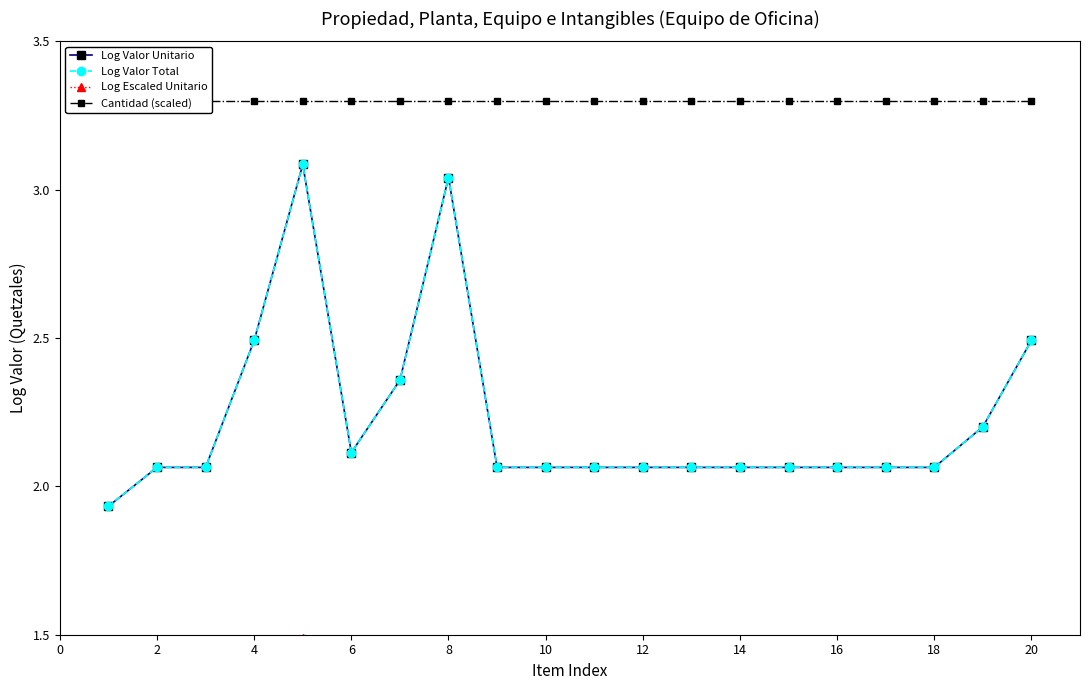

Reading left to right, extract all data points from this chart.

Log Valor Unitario: 1.9	2.1	2.1	2.5	3.1	2.1	2.4	3.0	2.1	2.1	2.1	2.1	2.1	2.1	2.1	2.1	2.1	2.1	2.2	2.5
Log Valor Total: 1.9	2.1	2.1	2.5	3.1	2.1	2.4	3.0	2.1	2.1	2.1	2.1	2.1	2.1	2.1	2.1	2.1	2.1	2.2	2.5
Log Escaled Unitario: 1.3	1.3	1.3	1.4	1.5	1.3	1.4	1.5	1.3	1.3	1.3	1.3	1.3	1.3	1.3	1.3	1.3	1.3	1.3	1.4
Cantidad (scaled): 3.3	3.3	3.3	3.3	3.3	3.3	3.3	3.3	3.3	3.3	3.3	3.3	3.3	3.3	3.3	3.3	3.3	3.3	3.3	3.3